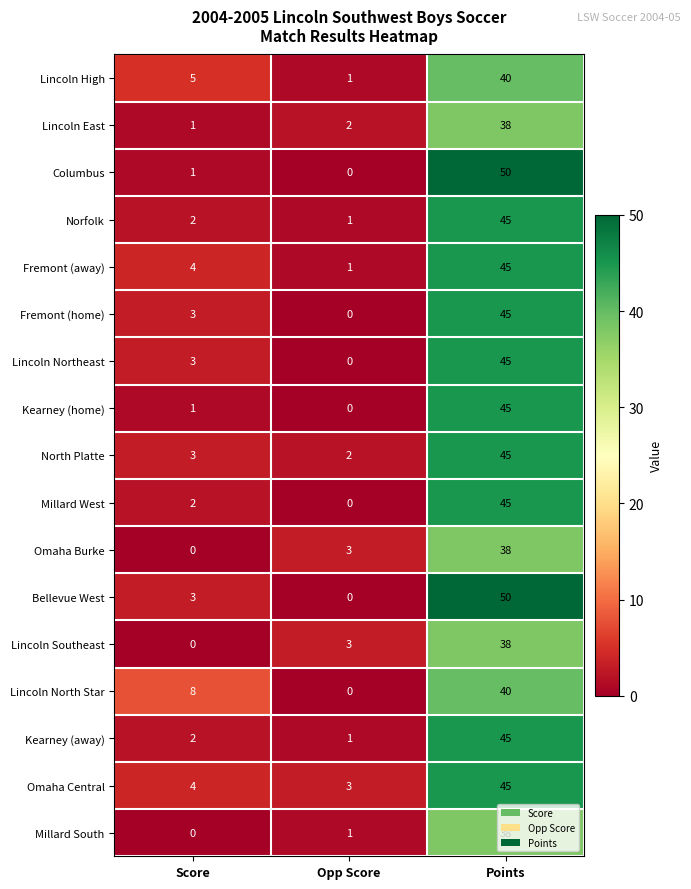

List the labels in order of Lincoln Northeast value, smallest first.

Opp Score, Score, Points